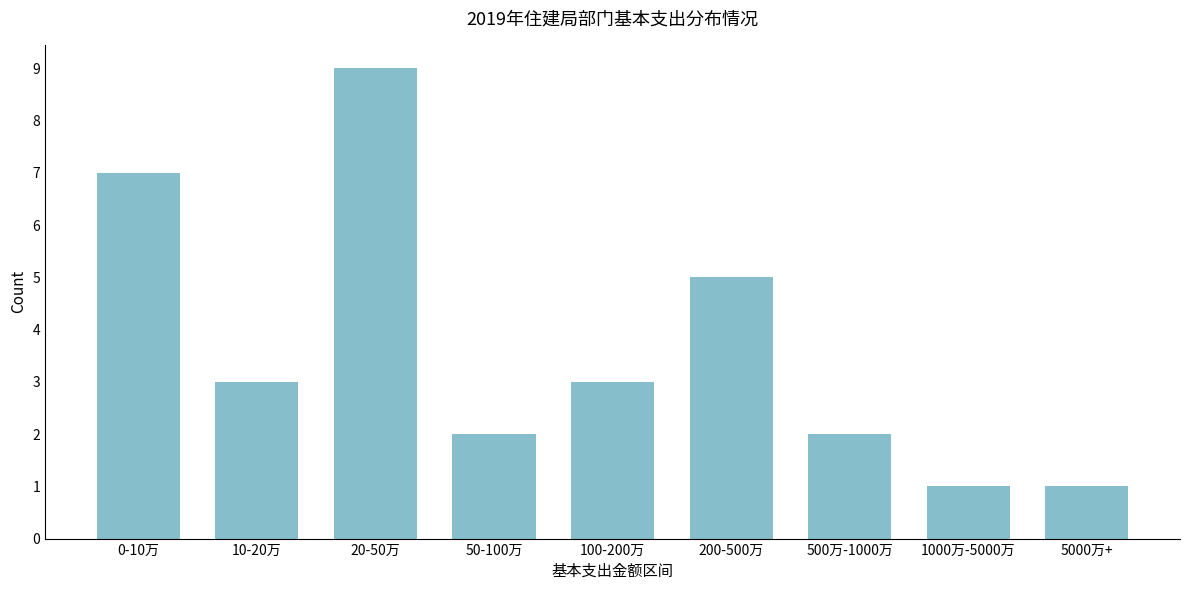

Reading right to left, list all the values displayed in this chart.

5000万+=1	1000万-5000万=1	500万-1000万=2	200-500万=5	100-200万=3	50-100万=2	20-50万=9	10-20万=3	0-10万=7